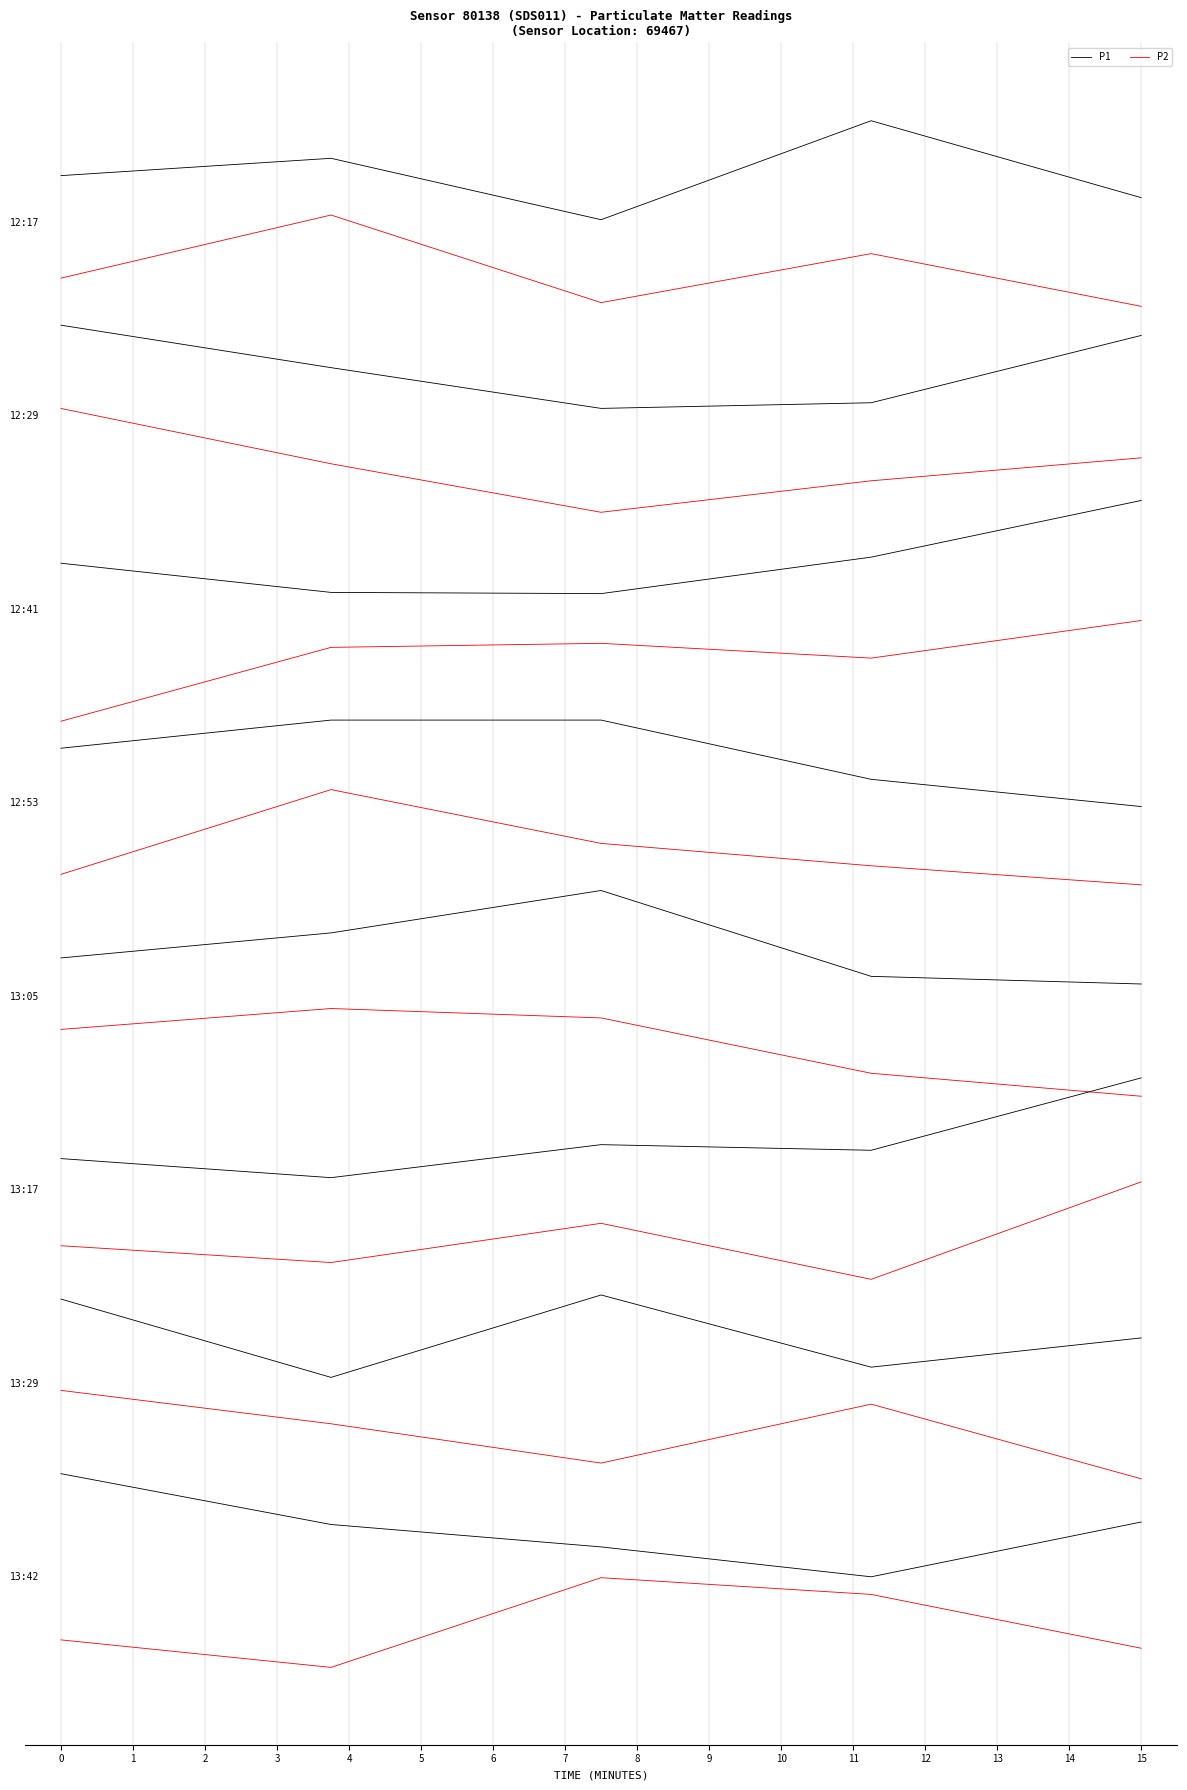

Is it true that P1 equals 8.5 at 3?

False